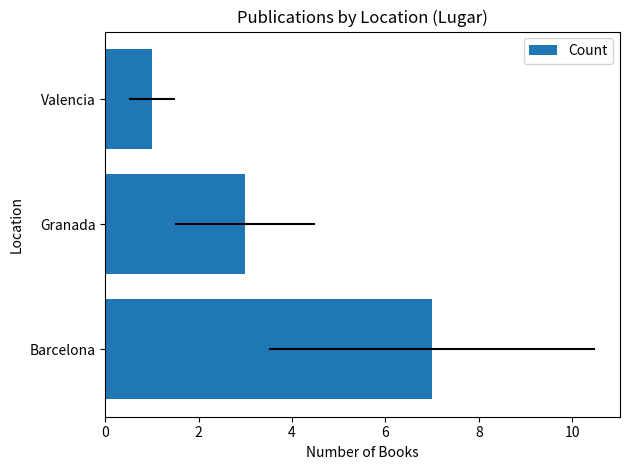

What is the smallest value displayed?

1